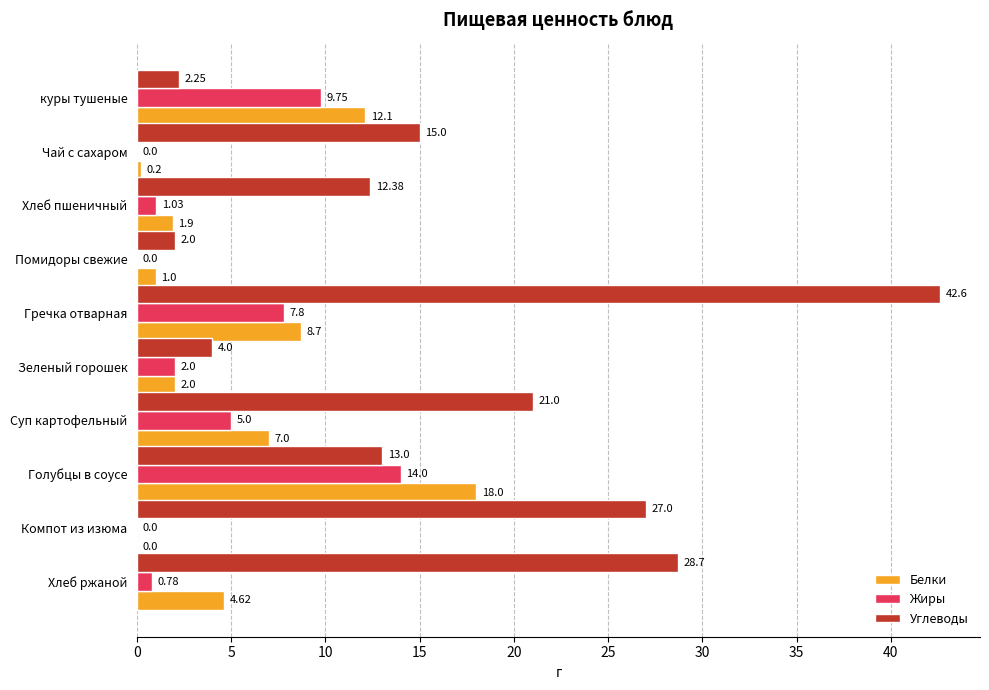

What is the sum of all Углеводы values?

167.9